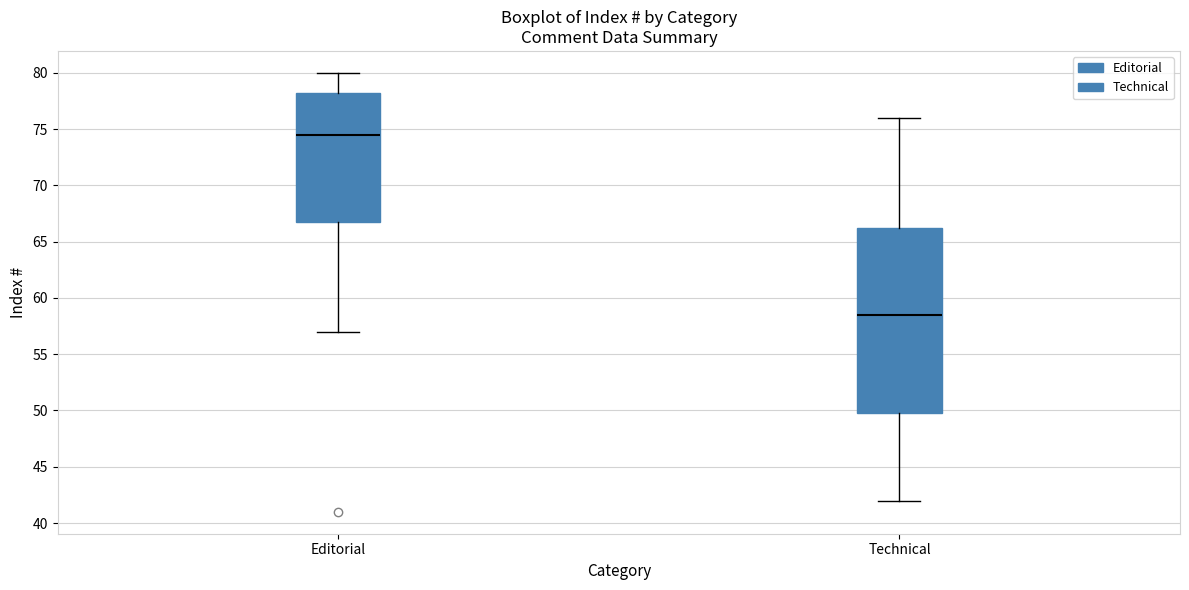

Which box is the tallest, from its lower edge to its upper edge?

Technical